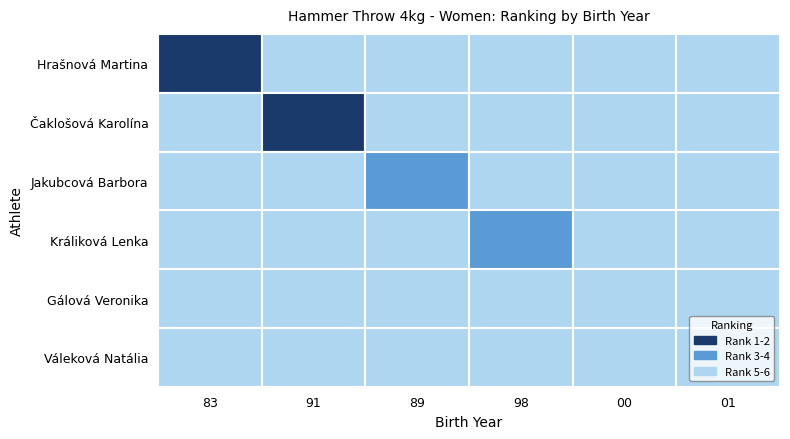

At which label is Hrašnová Martina closest to 5?

83